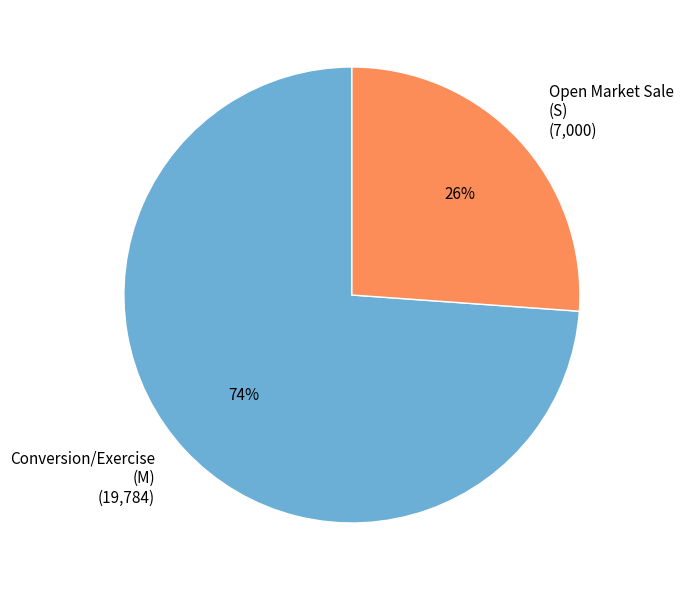

To the nearest percent, what is the average slice percentage?

50%